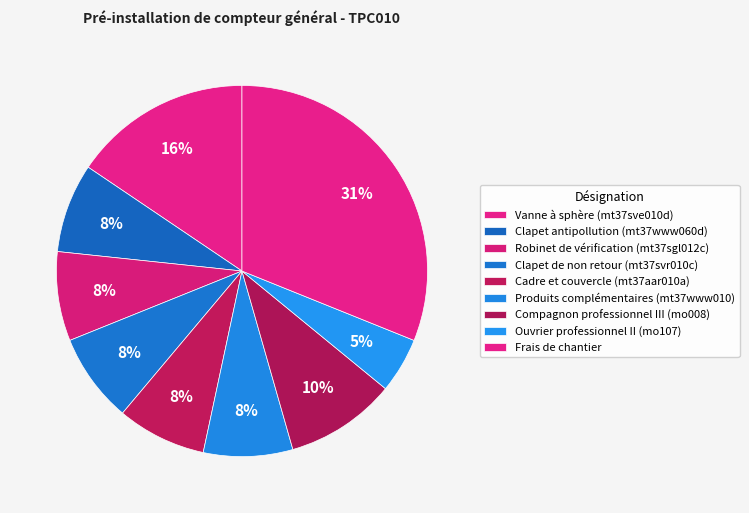

What is the ratio of the value at Cadre et couvercle (mt37aar010a) to the value at Clapet de non retour (mt37svr010c)?

1.0